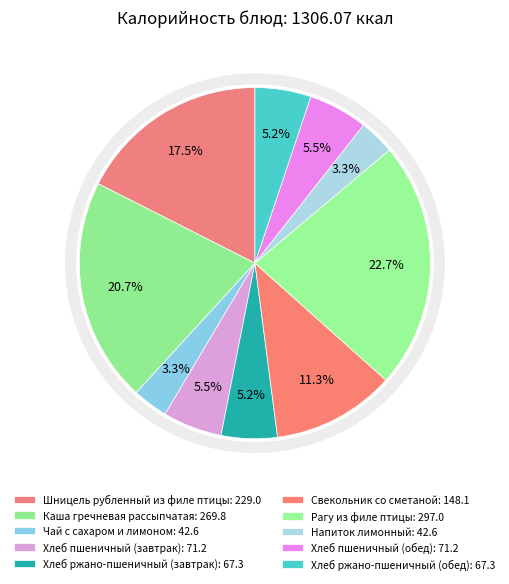

To the nearest percent, what is the average slice percentage?

10%